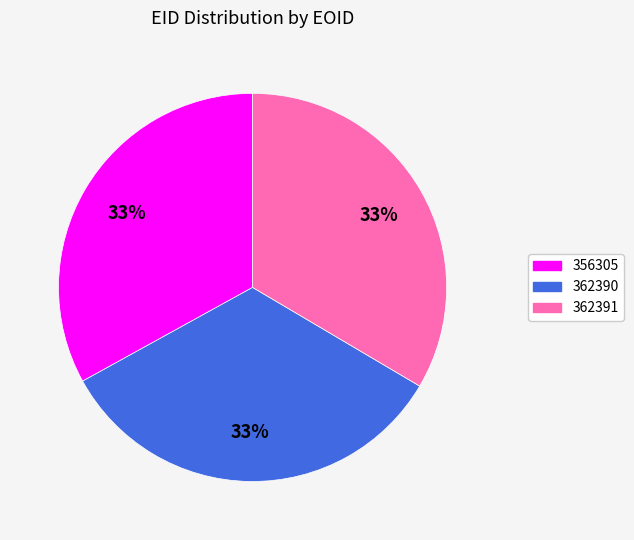

To the nearest percent, what is the combined percentage of 362391 and 362390?

67%